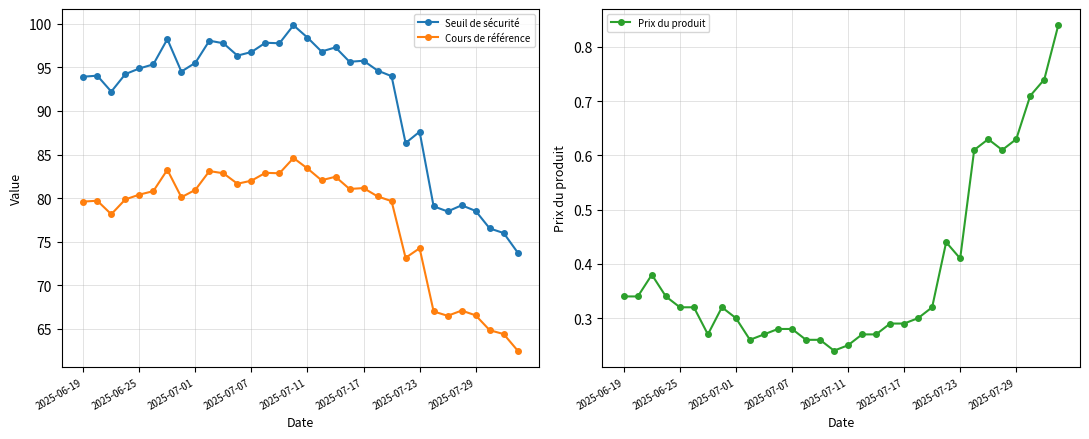

True or false: Cours de référence has a value of 64.8 at 29.

True